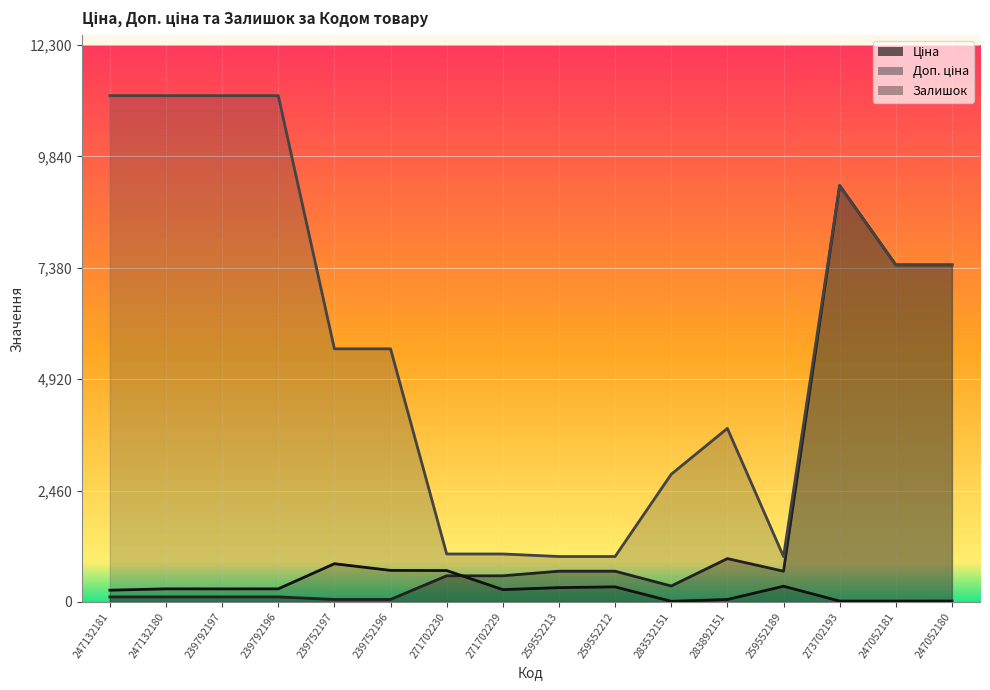

In Ціна, how many points are lower than both neighbors (excluding endpoints)?

2